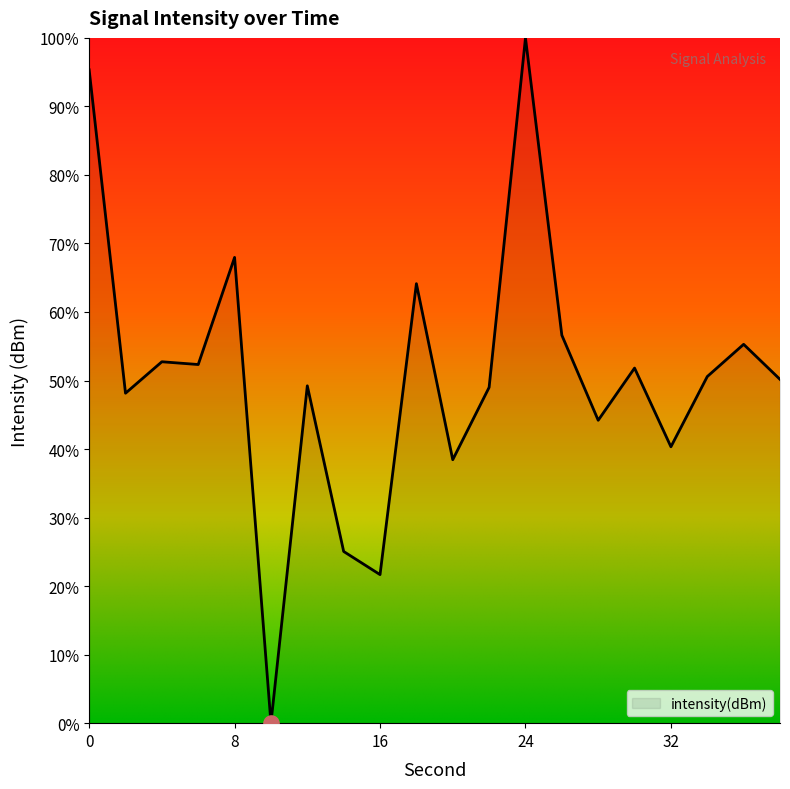

What is the greatest value displayed?

100.0